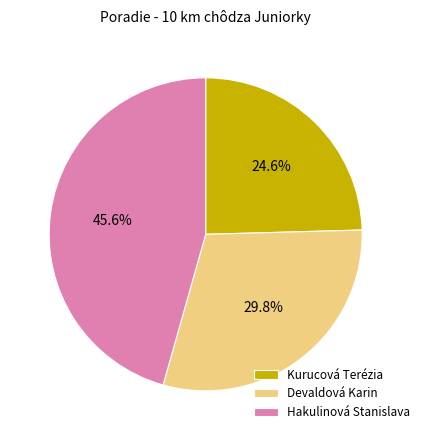

Rank the categories by value from lowest to highest.

Kurucová Terézia, Devaldová Karin, Hakulinová Stanislava